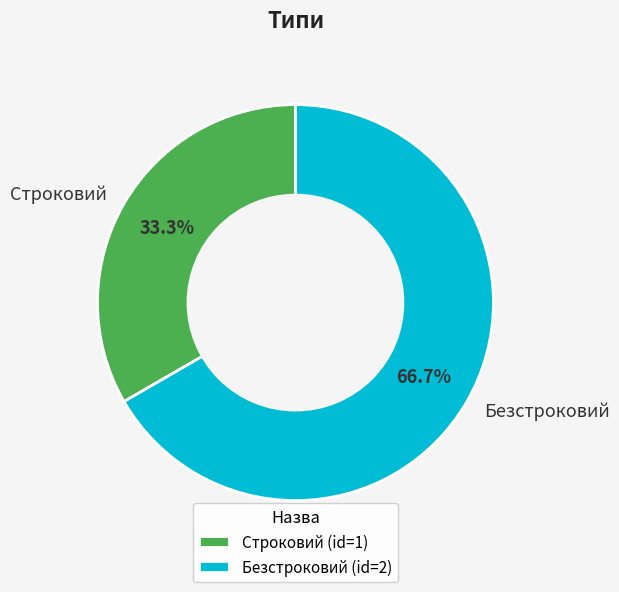

What is the ratio of the value at Безстроковий to the value at Строковий?

2.0